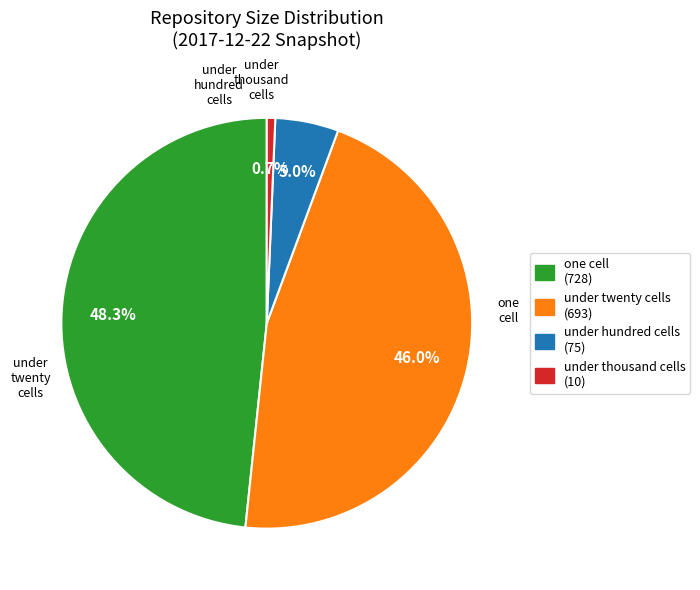

How many slices are in this pie chart?

4